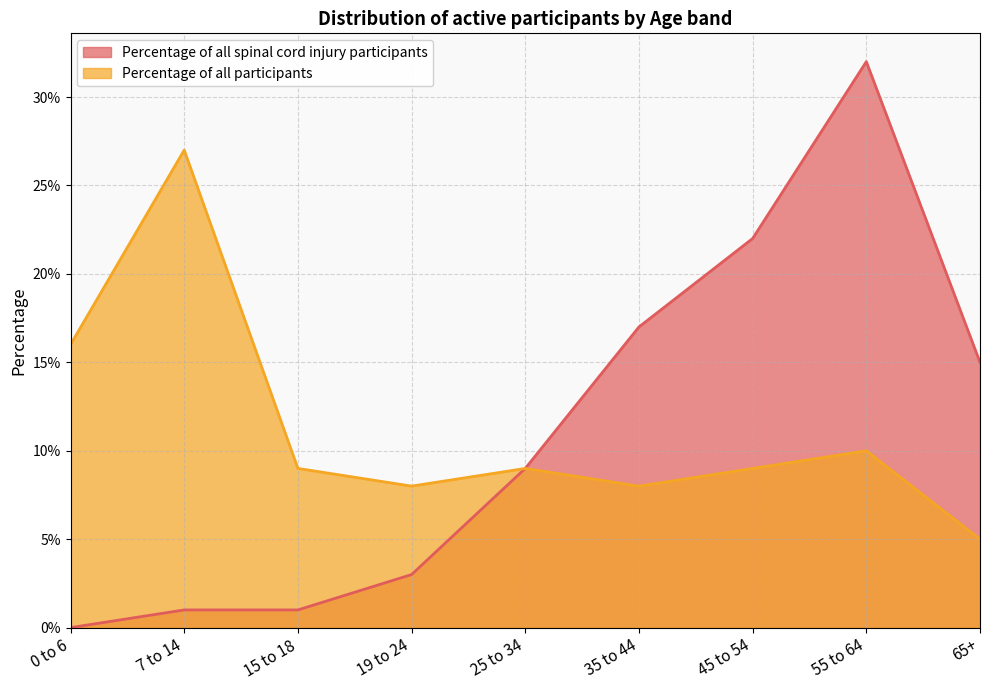

How many lines are shown in the chart?

2